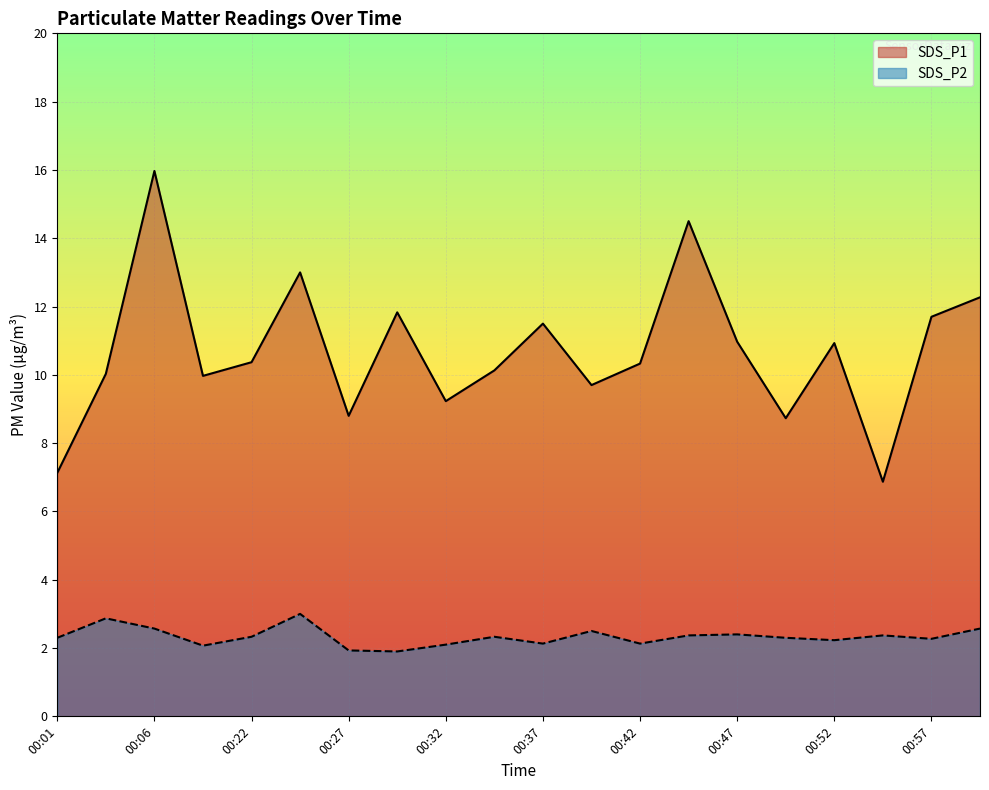

How many lines are shown in the chart?

2